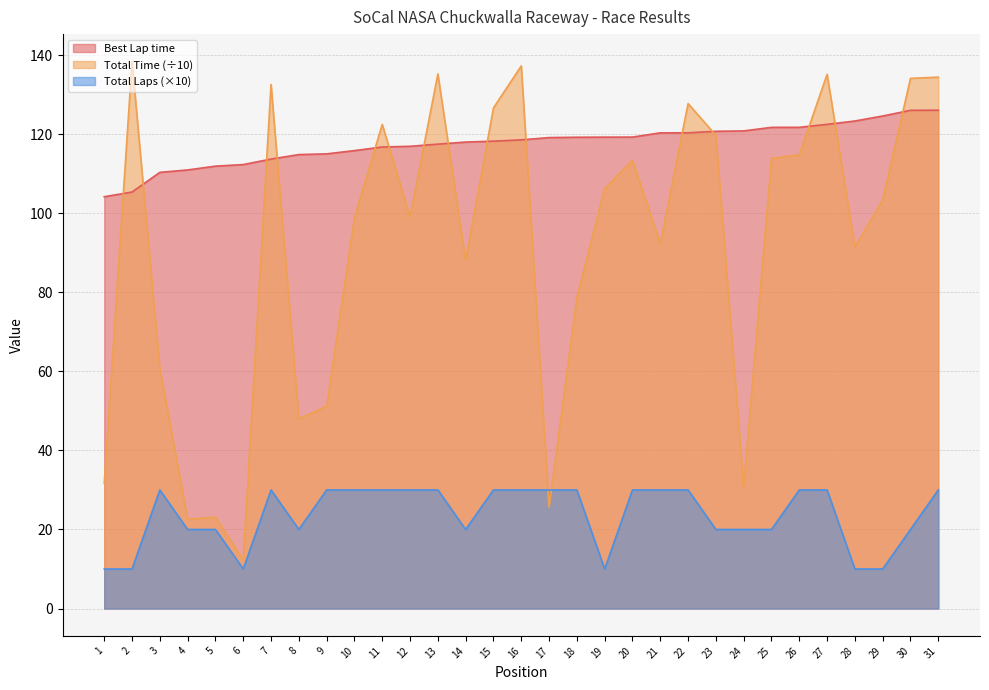

What is the maximum value for Total Laps?

30.0